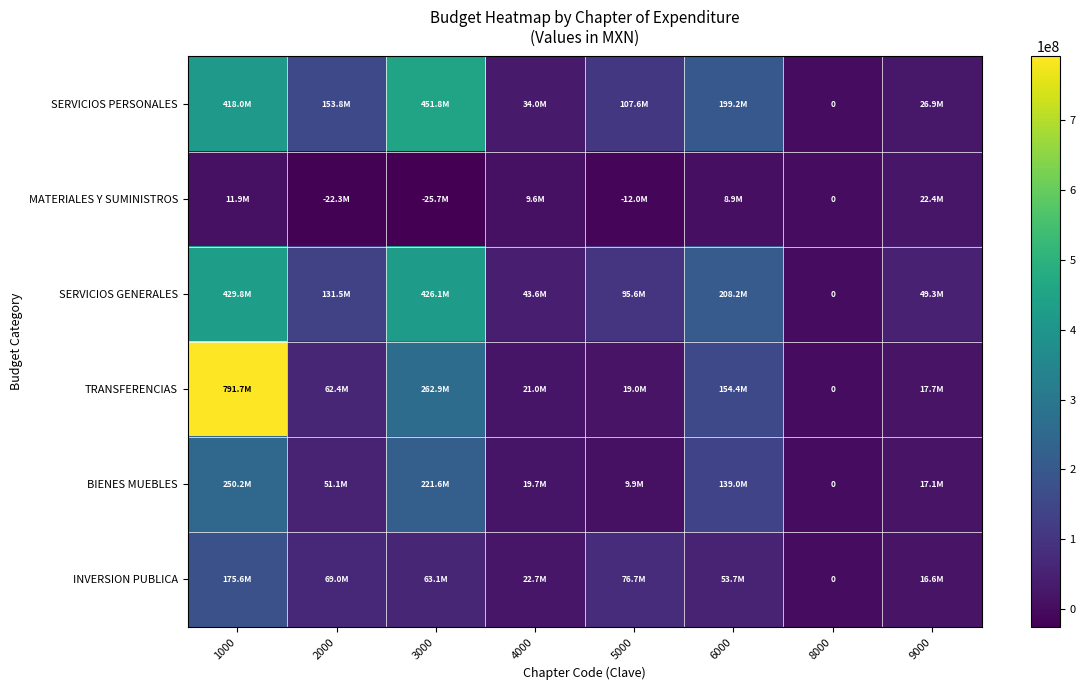

What is the average value of the BIENES MUEBLES series?

88577607.8